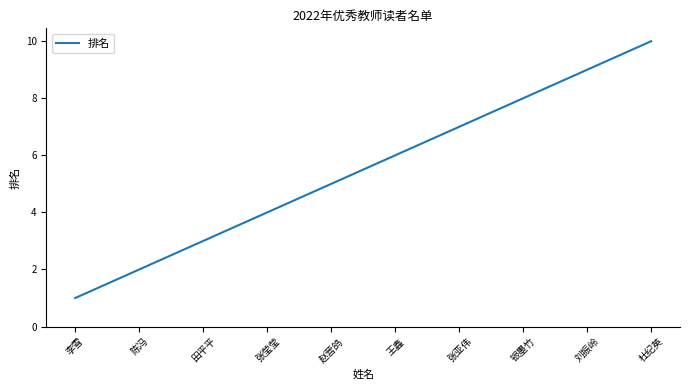

How many values are between 3 and 8?

6